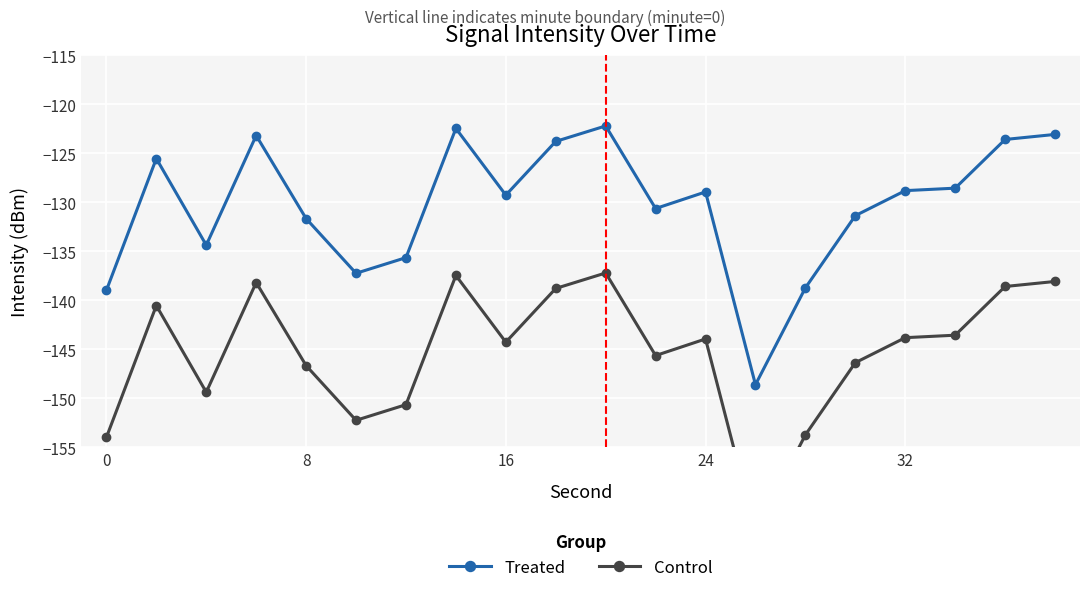

The value of Treated at 8 is -131.7. True or false?

True